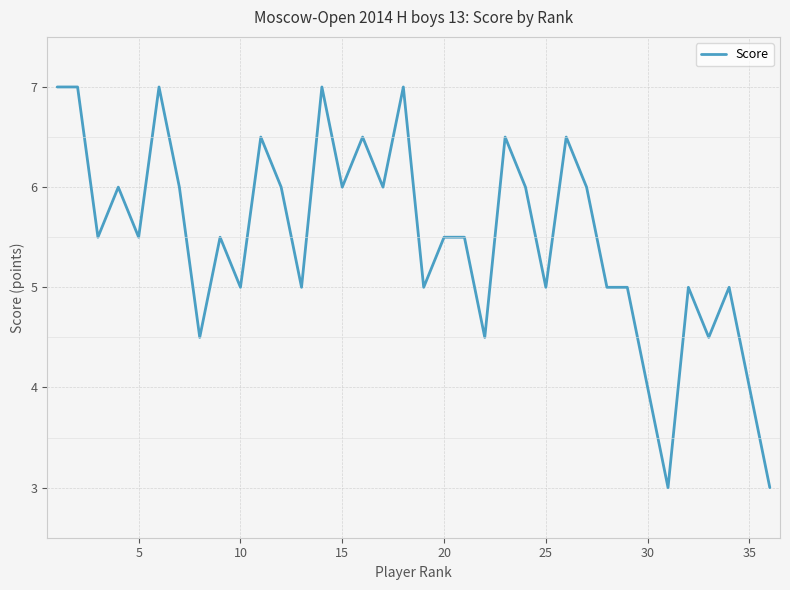

What is the greatest value displayed?

7.0